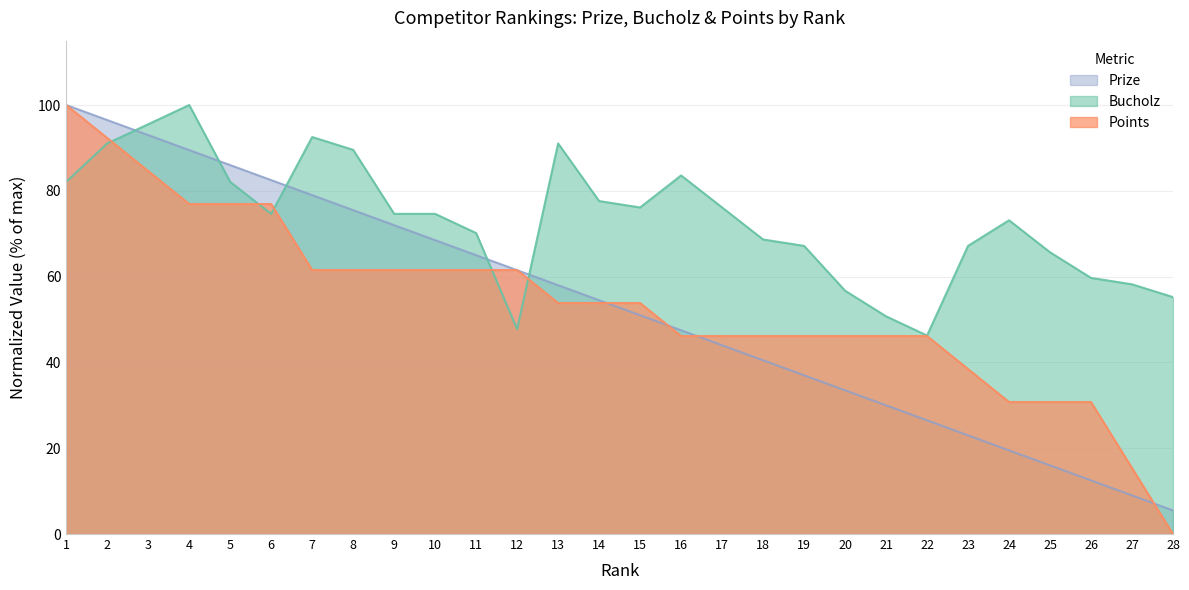

What is the sum of the Points values at 26 and 16?

76.9